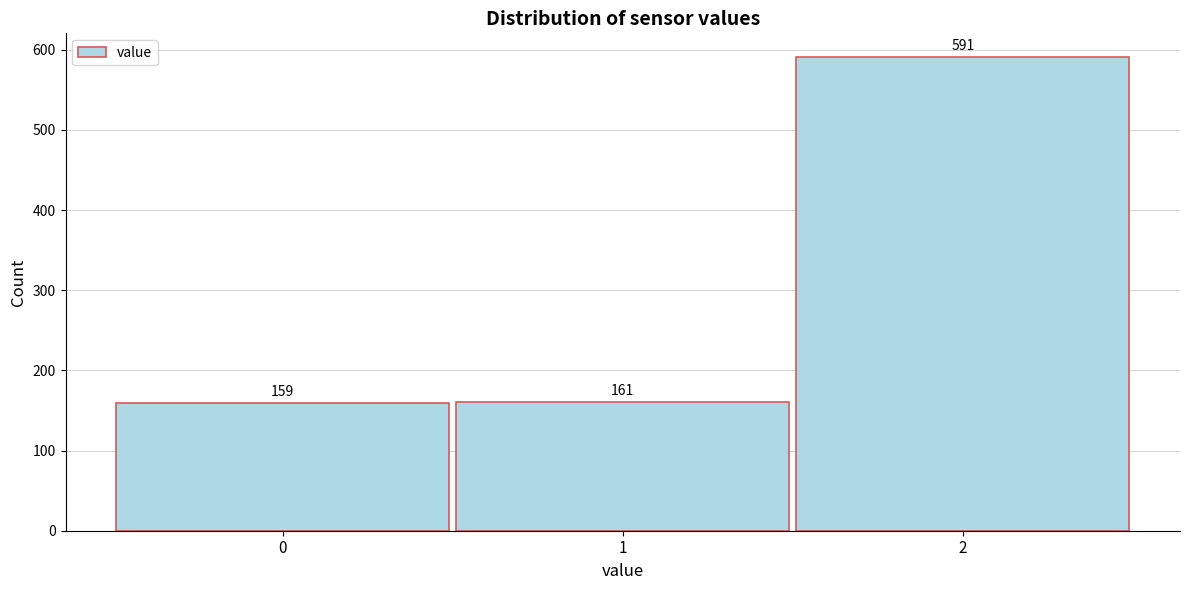

Reading right to left, extract all data points from this chart.

591	161	159